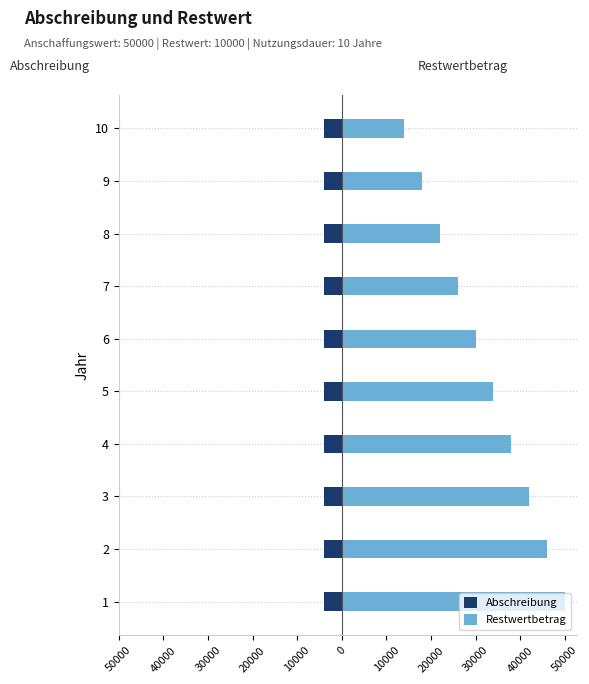

Between 50000 and 40000, which series saw the biggest shift?

Restwertbetrag